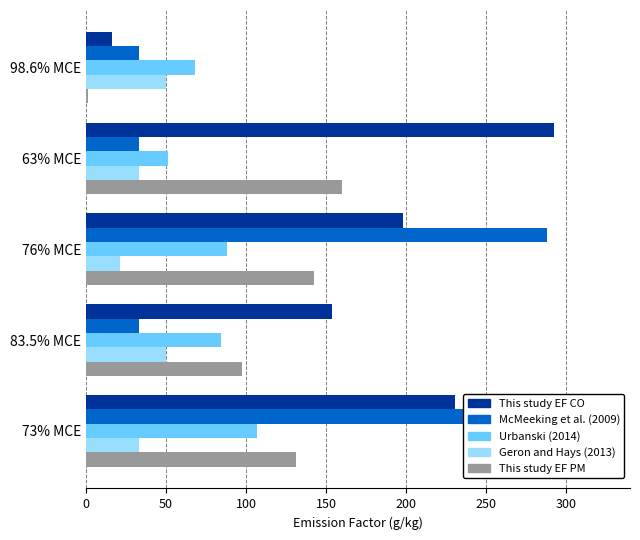

Between 73% MCE and 76% MCE, which series saw the biggest shift?

This study EF CO